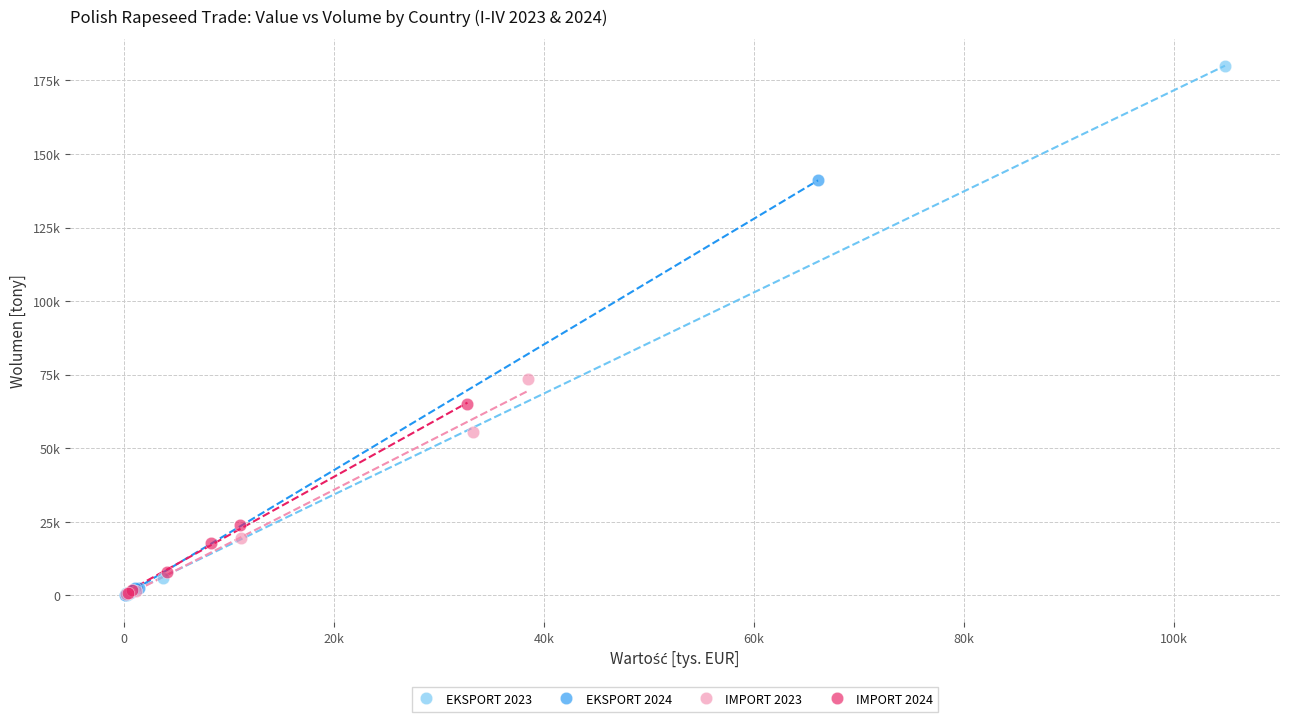

Which series has the widest spread of Y values?

EKSPORT 2023